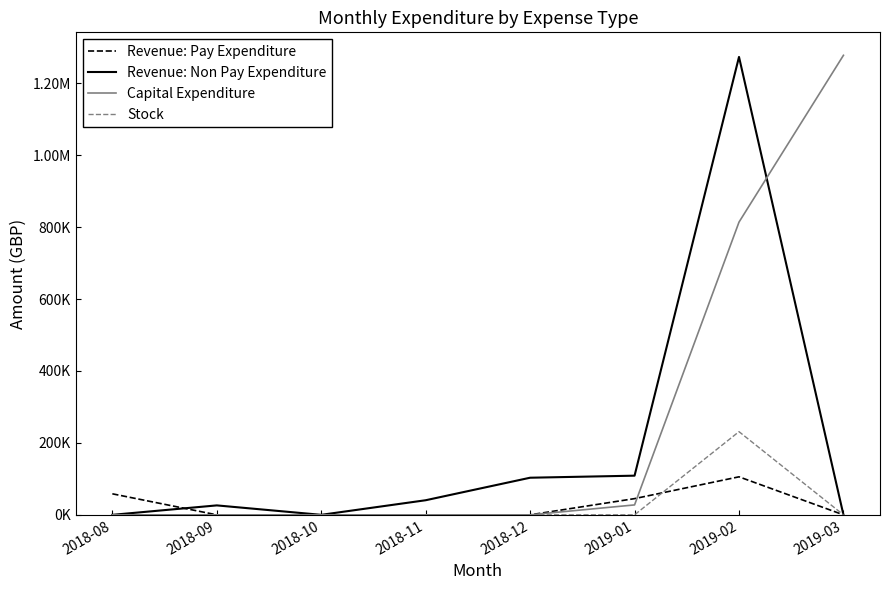

Is this an area chart (filled region under the line)?

No